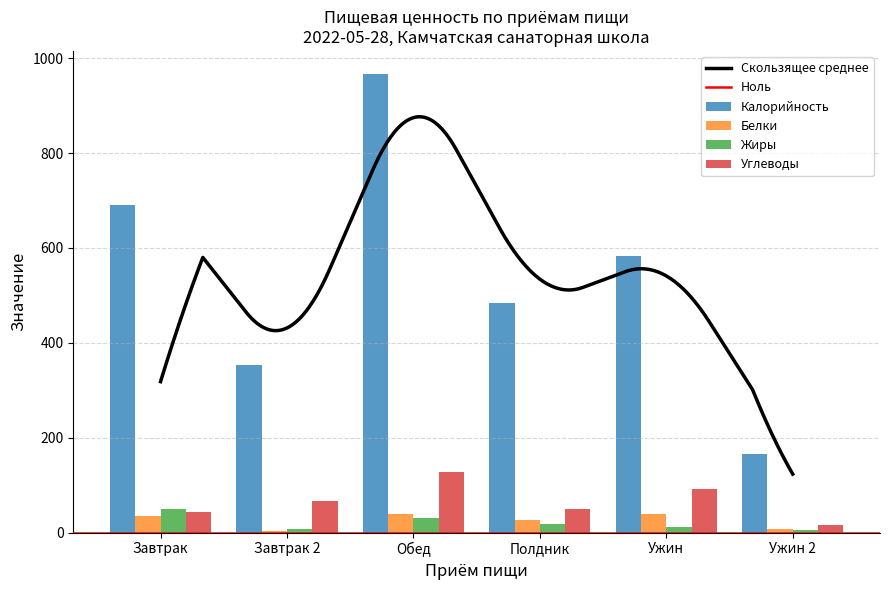

Reading left to right, list all the values displayed in this chart.

Калорийность: 690	353	967	484	583	165
Белки: 36	4	40	26	39	7
Жиры: 49	7	31	19	12	6
Углеводы: 44	67	127	50	92	15